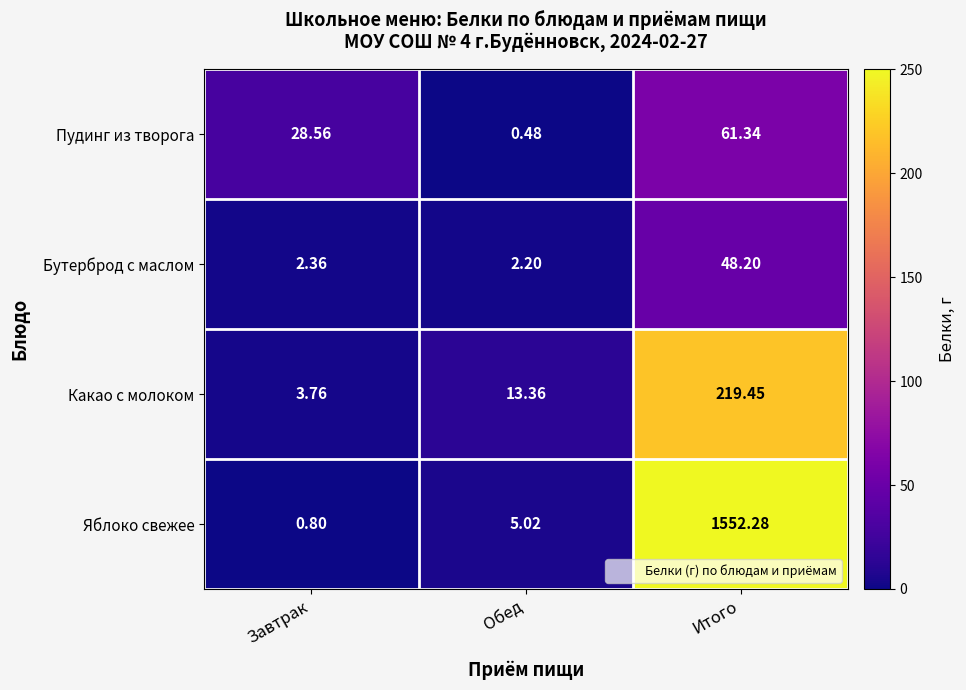

Where is Какао с молоком nearest to the value 111?

Обед